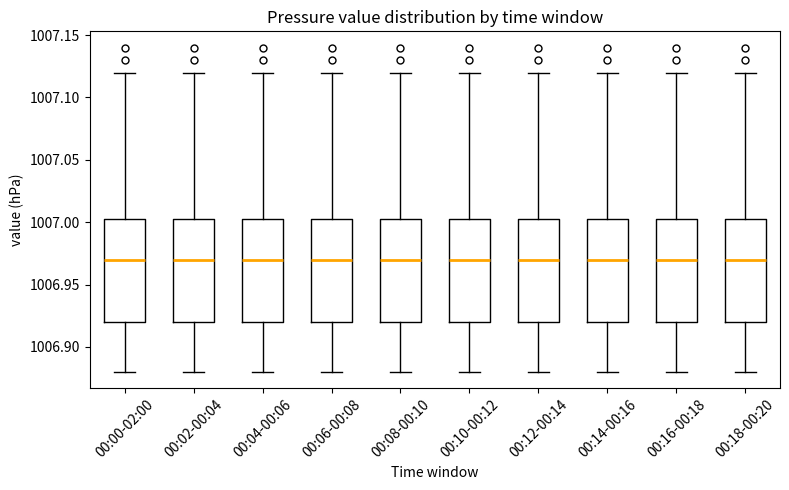

Where does the median line of the box for 00:16-00:18 sit on the y-axis? The values are not printed on the chart, so give them approximately, as read against the axis.

1006.970